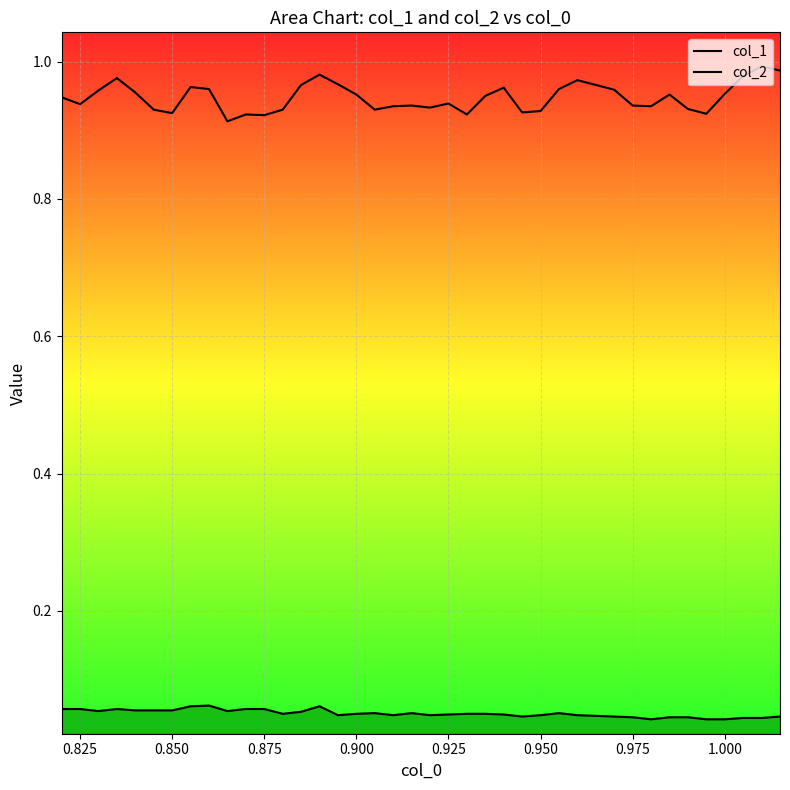

Is the value of col_1 at 0.925 greater than the value of col_2 at 28?

Yes